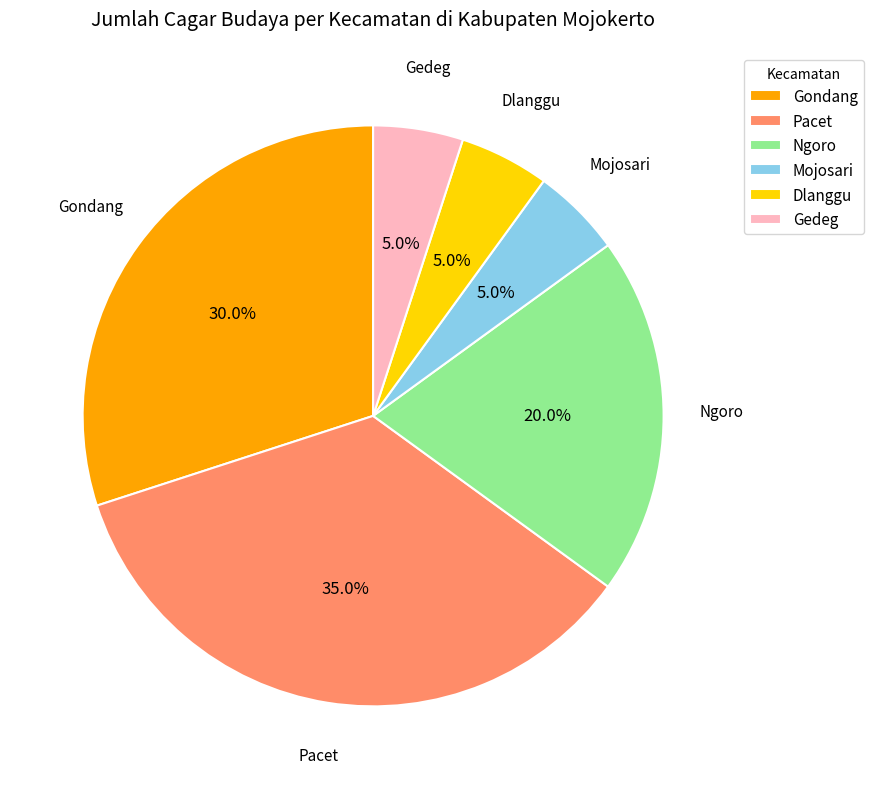

True or false: Ngoro accounts for 10% of the total.

False